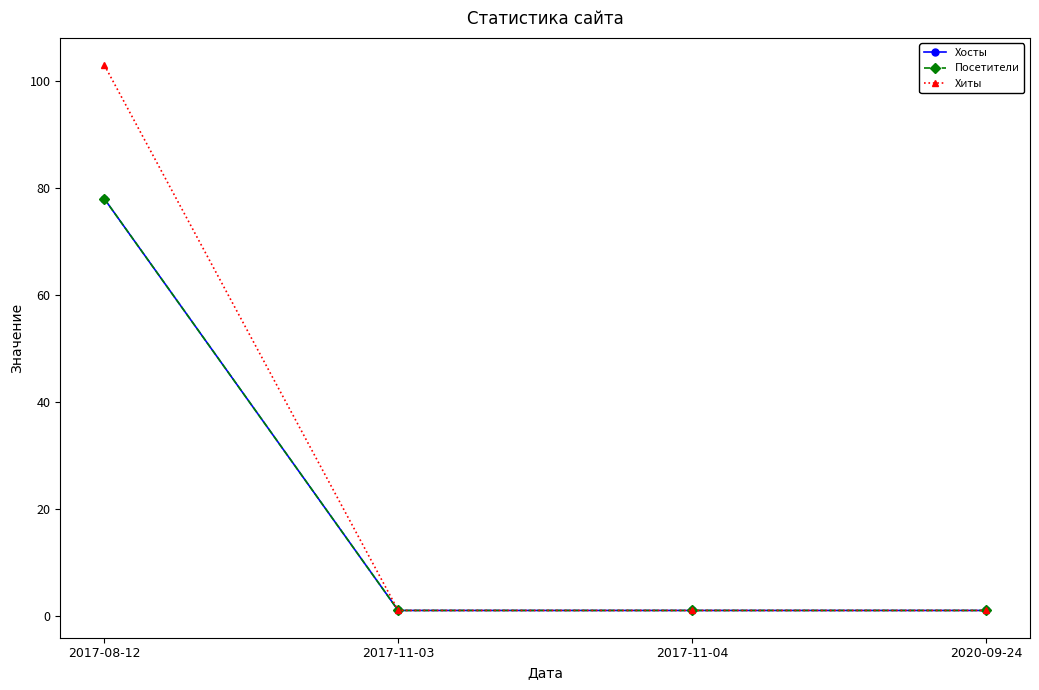

Reading right to left, transcribe all the data shown in this chart.

Хосты: 2020-09-24=1	2017-11-04=1	2017-11-03=1	2017-08-12=78
Посетители: 2020-09-24=1	2017-11-04=1	2017-11-03=1	2017-08-12=78
Хиты: 2020-09-24=1	2017-11-04=1	2017-11-03=1	2017-08-12=103